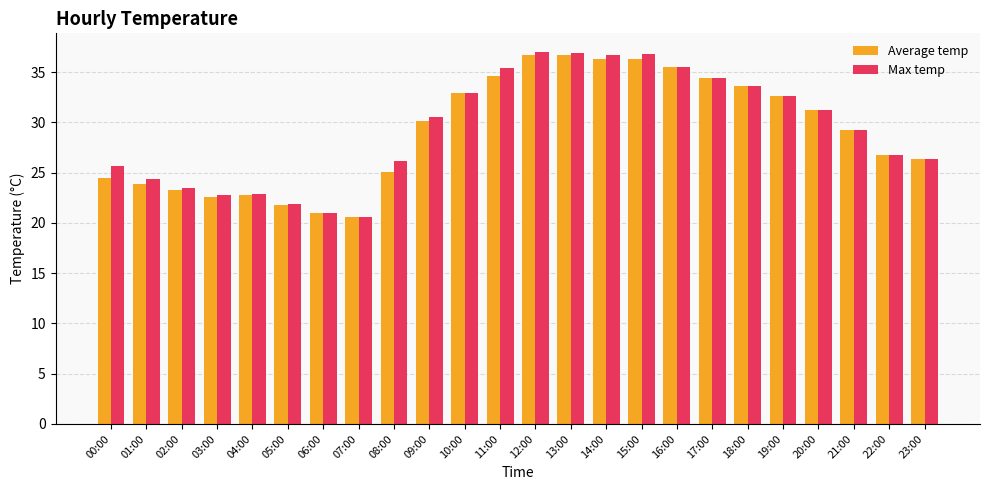

What is the approximate value of Max temp at 13:00?

36.9